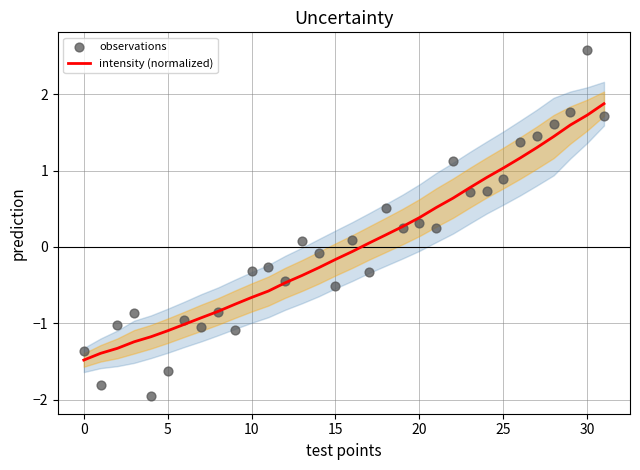

Is the value of observations at 17 greater than the value of intensity (normalized) at 10?

Yes